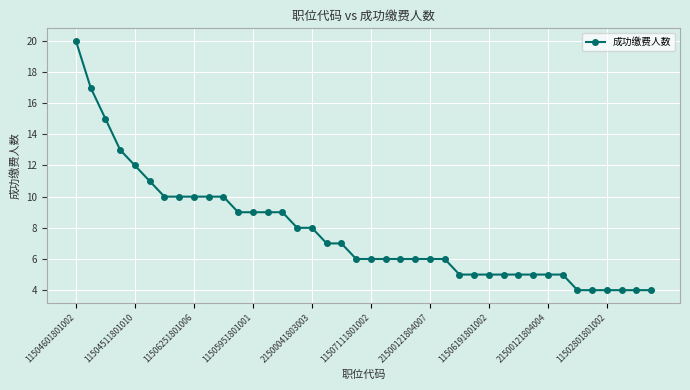

What is the difference between the maximum and second lowest values?

16